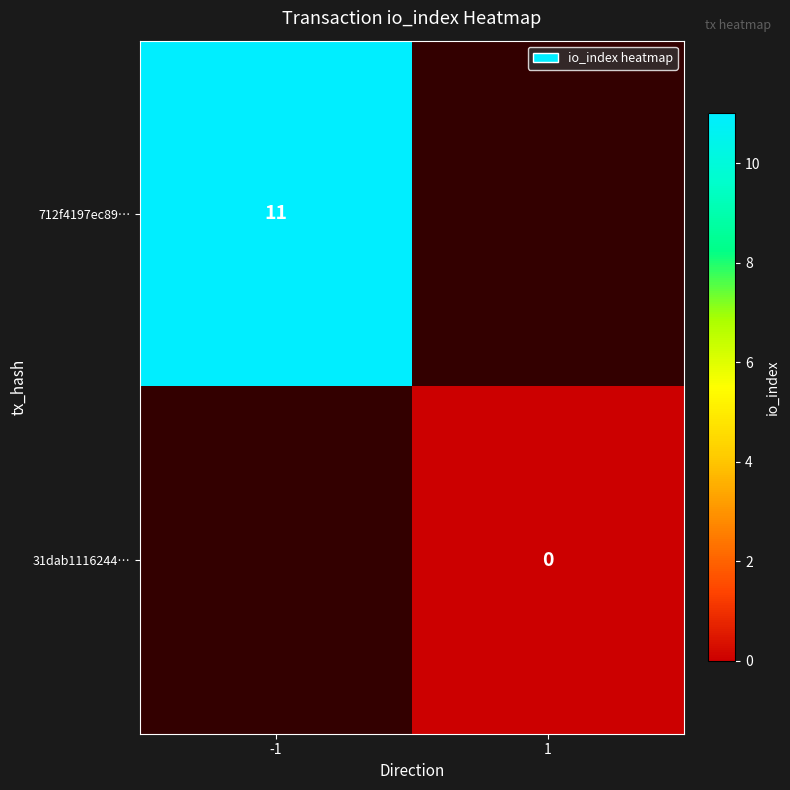

Is it true that 712f4197ec89… equals 11 at -1?

True